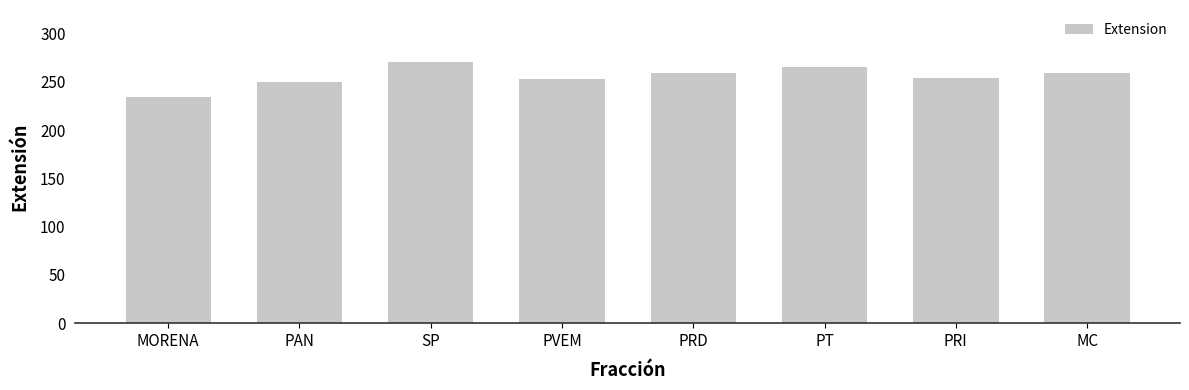

The chart shows a value of 122.1 at PVEM. True or false?

False